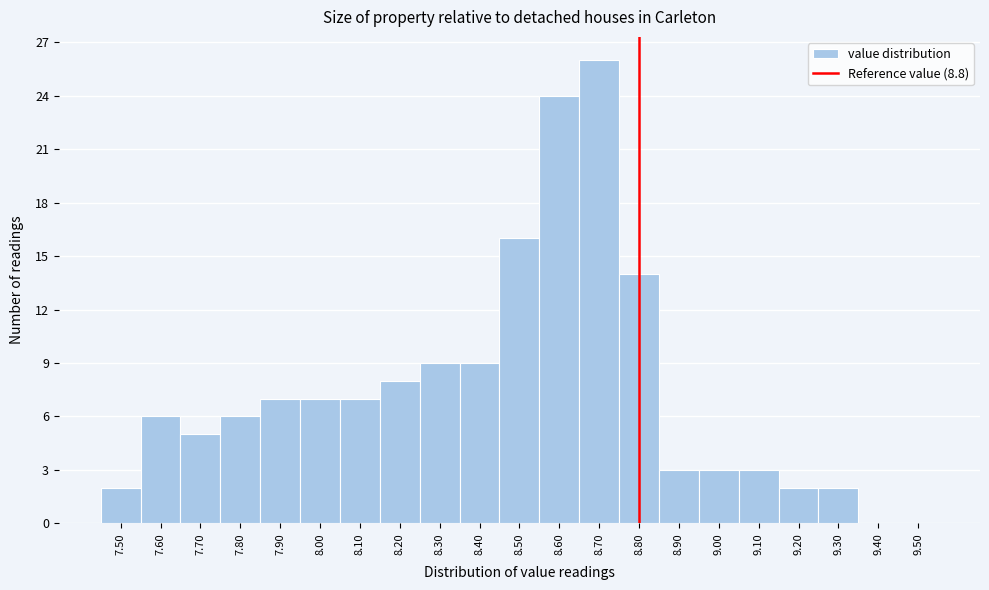

What is the height of the bar covering 9.15 to 9.25 on the x-axis? The values are not printed on the chart, so give them approximately, as read against the axis.

2